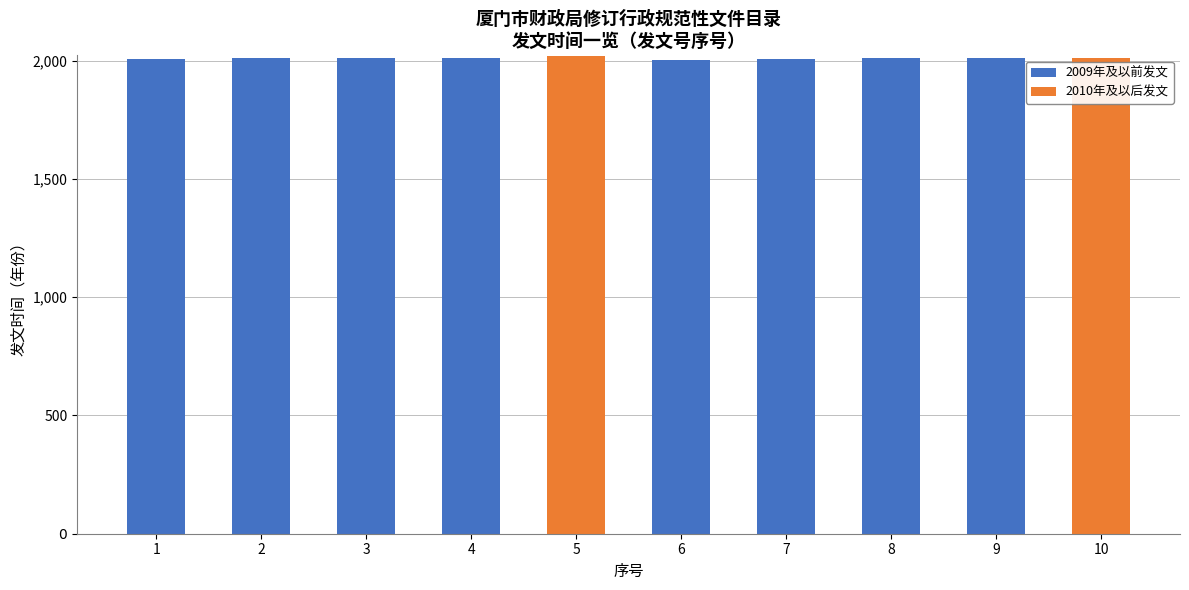

At which label is 2010年及以后发文 closest to 1010?

10